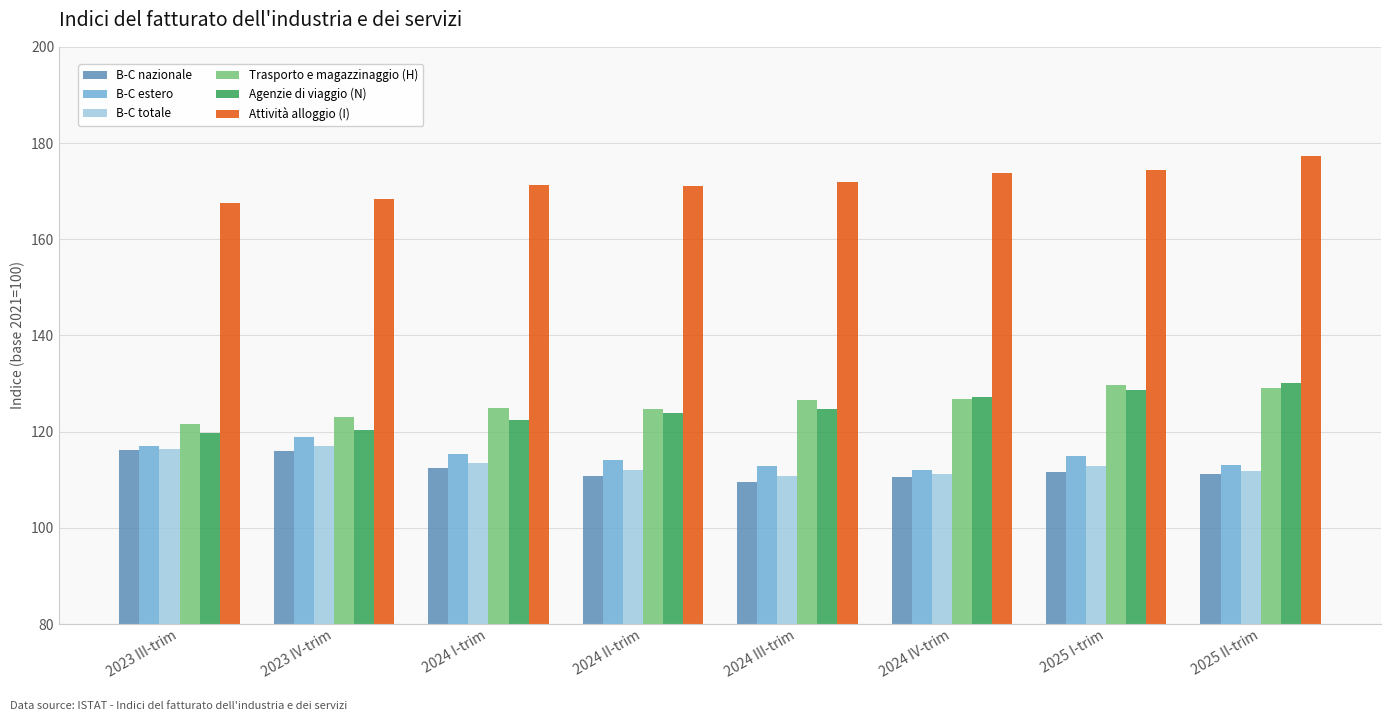

What is the lowest value of the B-C estero series?

112.1